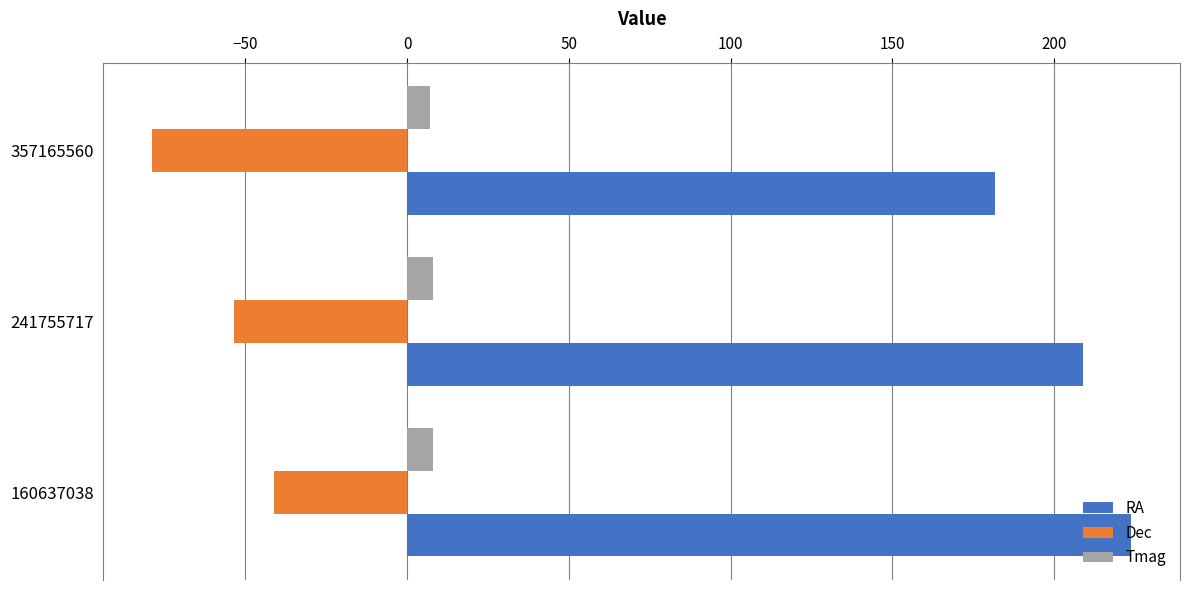

How many series are shown in this chart?

3